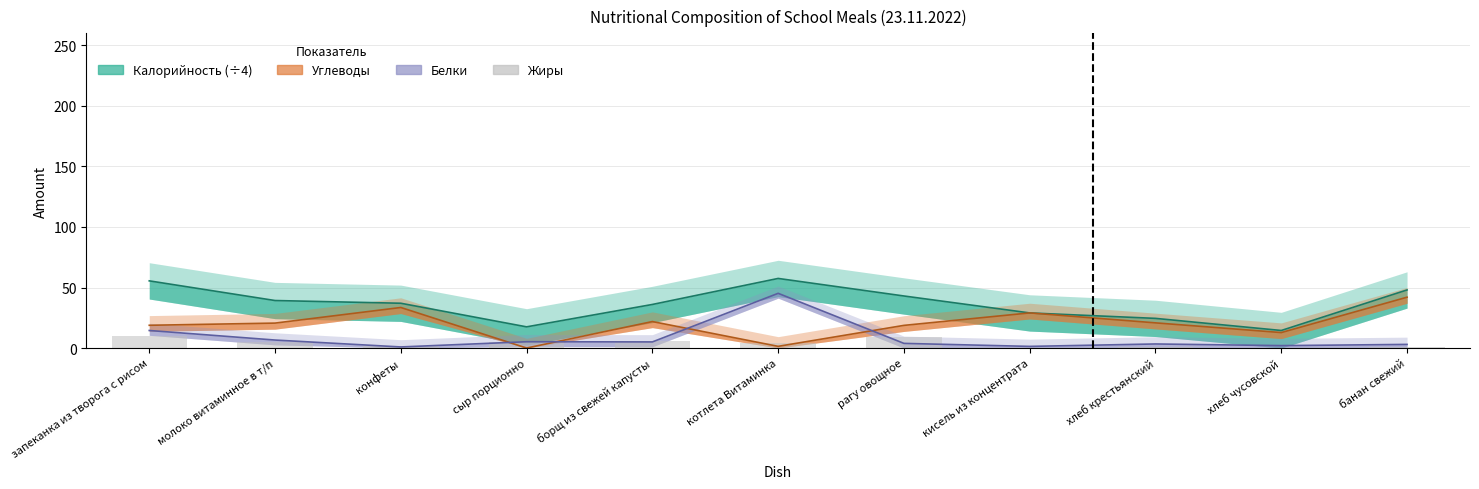

How many positive values are there?

10